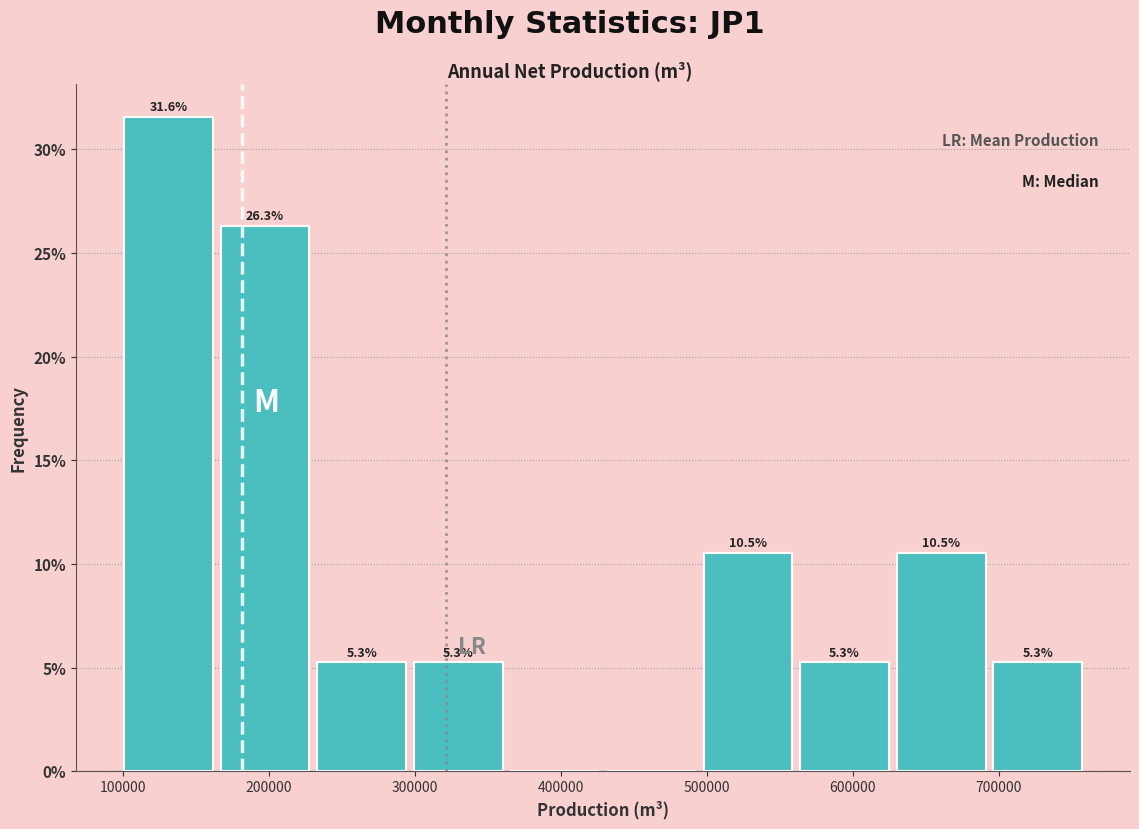

Over which range of the x-axis is the bar tallest?

100000 to 160000